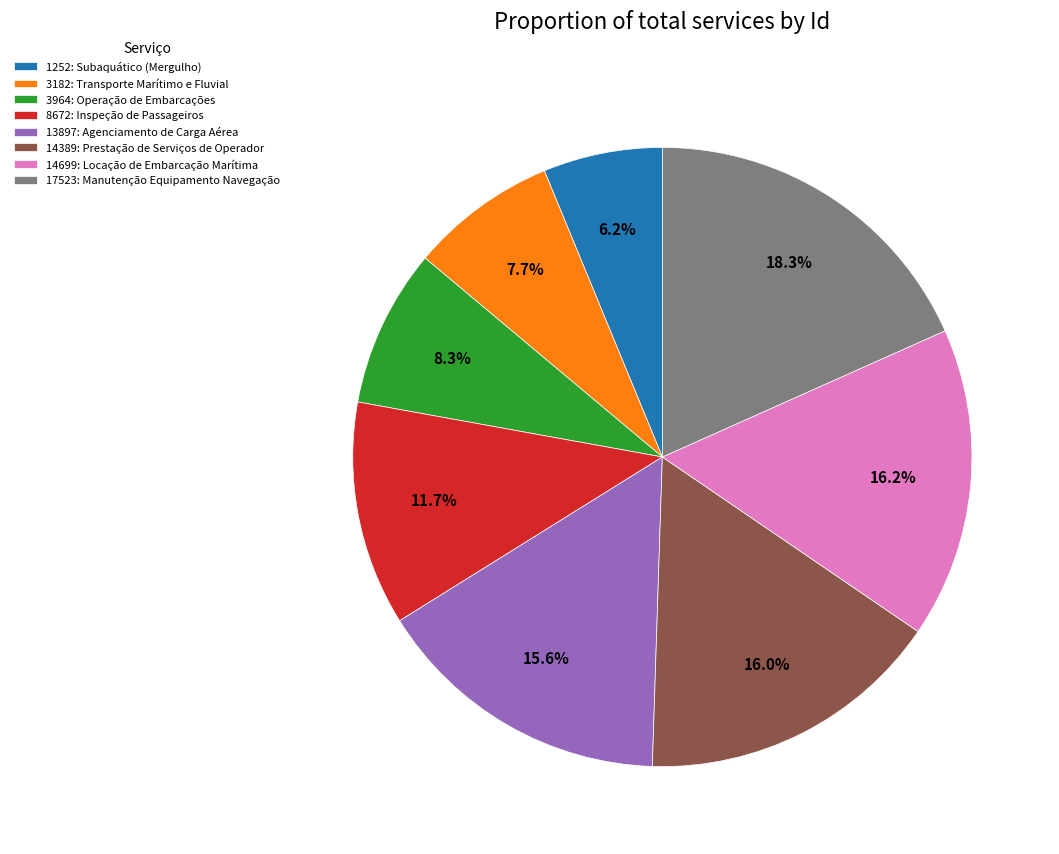

What percentage is NOT represented by 3182: Transporte Marítimo e Fluvial?

92.3%